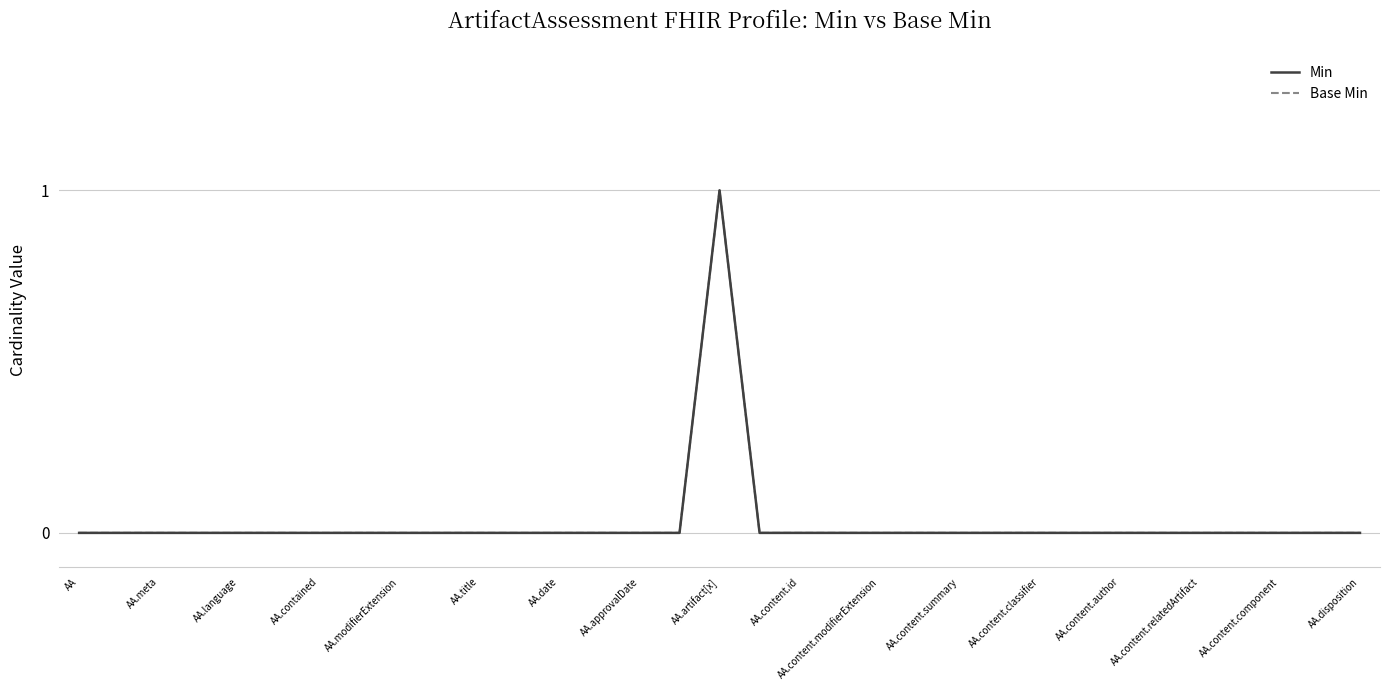

Does the chart display data point markers on the line(s)?

No